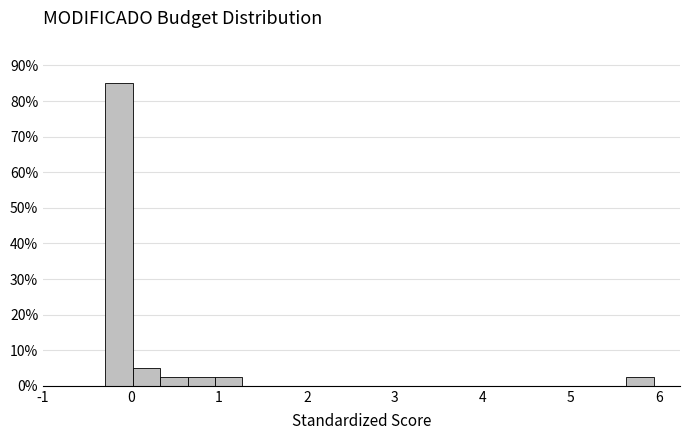

Around what value on the x-axis is the tallest bar? Give the approximate position of its centre, as read against the axis.

-0.1